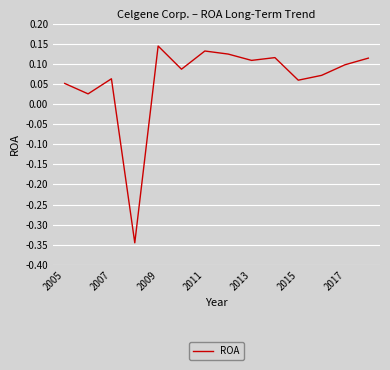

What is the difference between the maximum and minimum values?

0.5